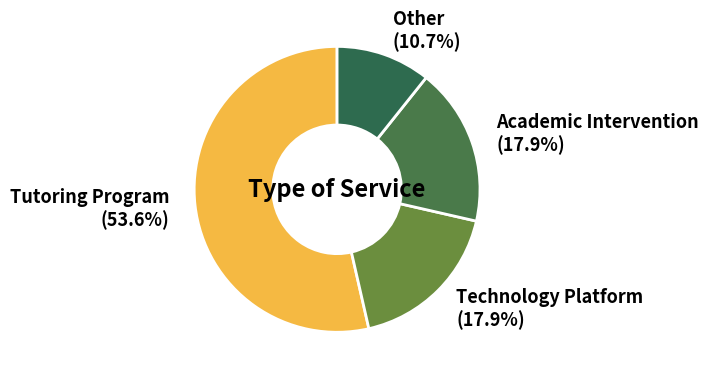

Between Tutoring Program and Academic Intervention, which is larger?

Tutoring Program